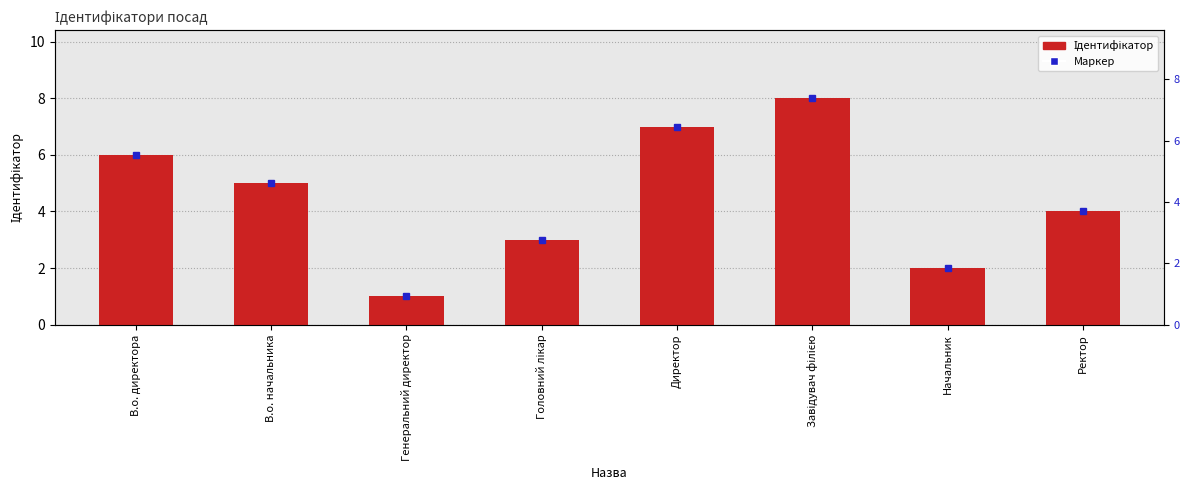

What is the sum of the values at Головний лікар and Генеральний директор?

4